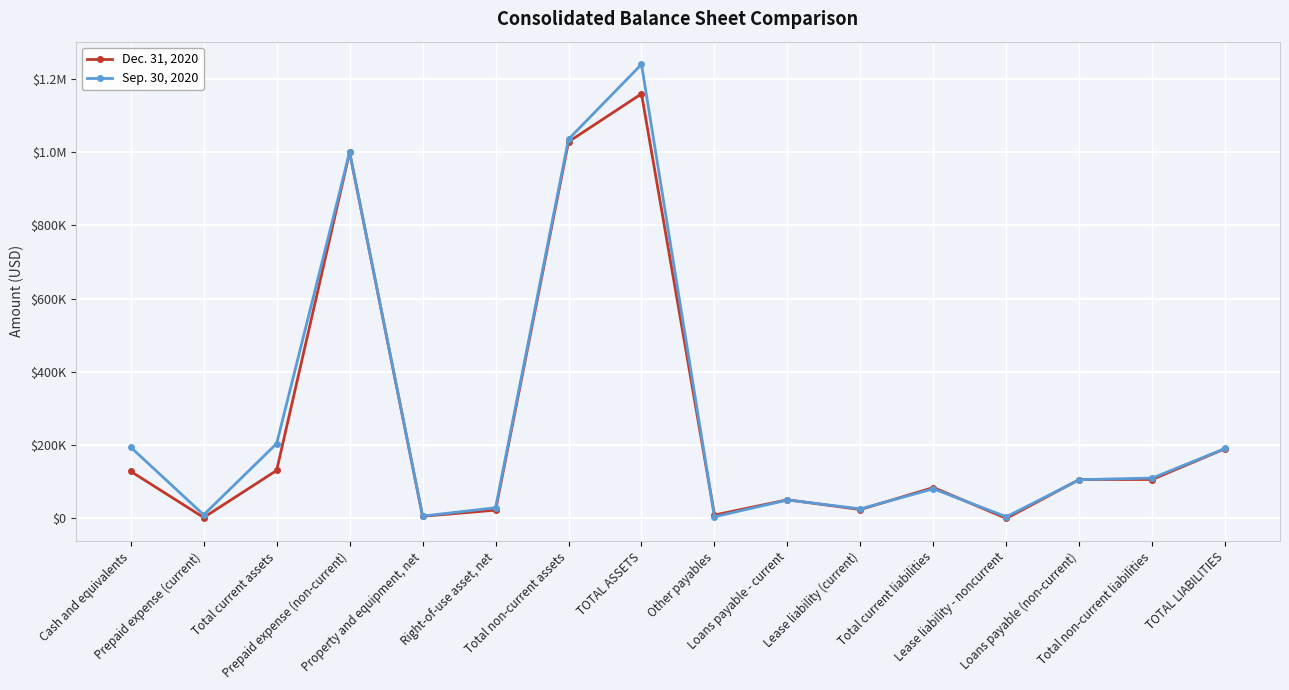

What are all the series names shown in the legend?

Dec. 31, 2020, Sep. 30, 2020